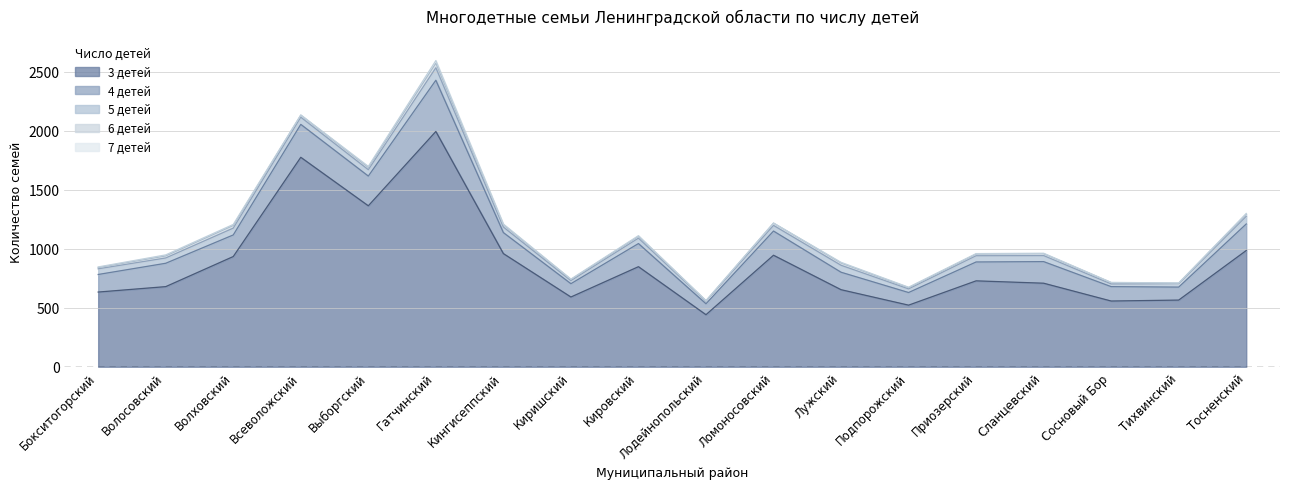

The value of 4 детей at Ломоносовский is 301. True or false?

False